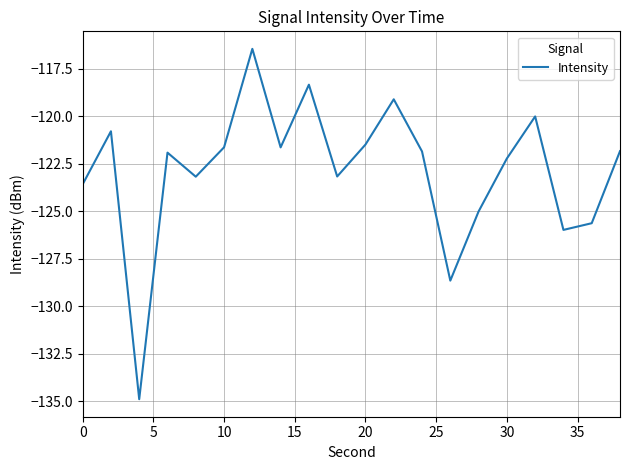

True or false: there are more than 2 points higher than both neighbors.

True